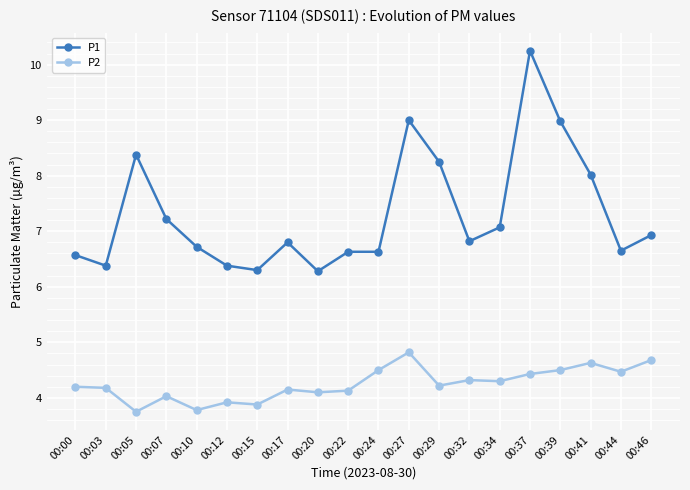

True or false: P2 has more than 2 interior local peaks.

True